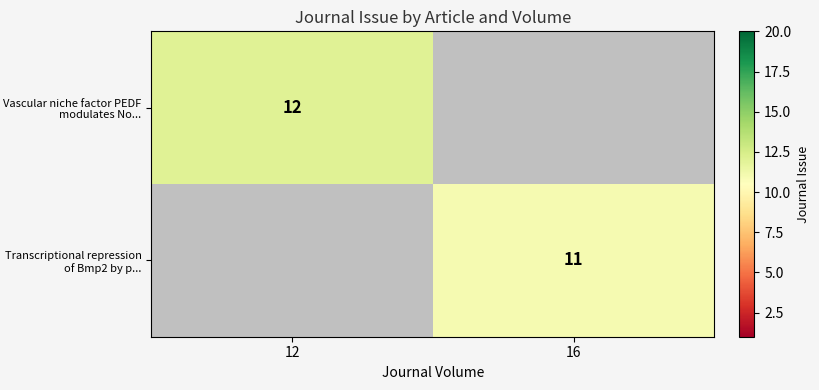

Count the number of categories in the chart.

2